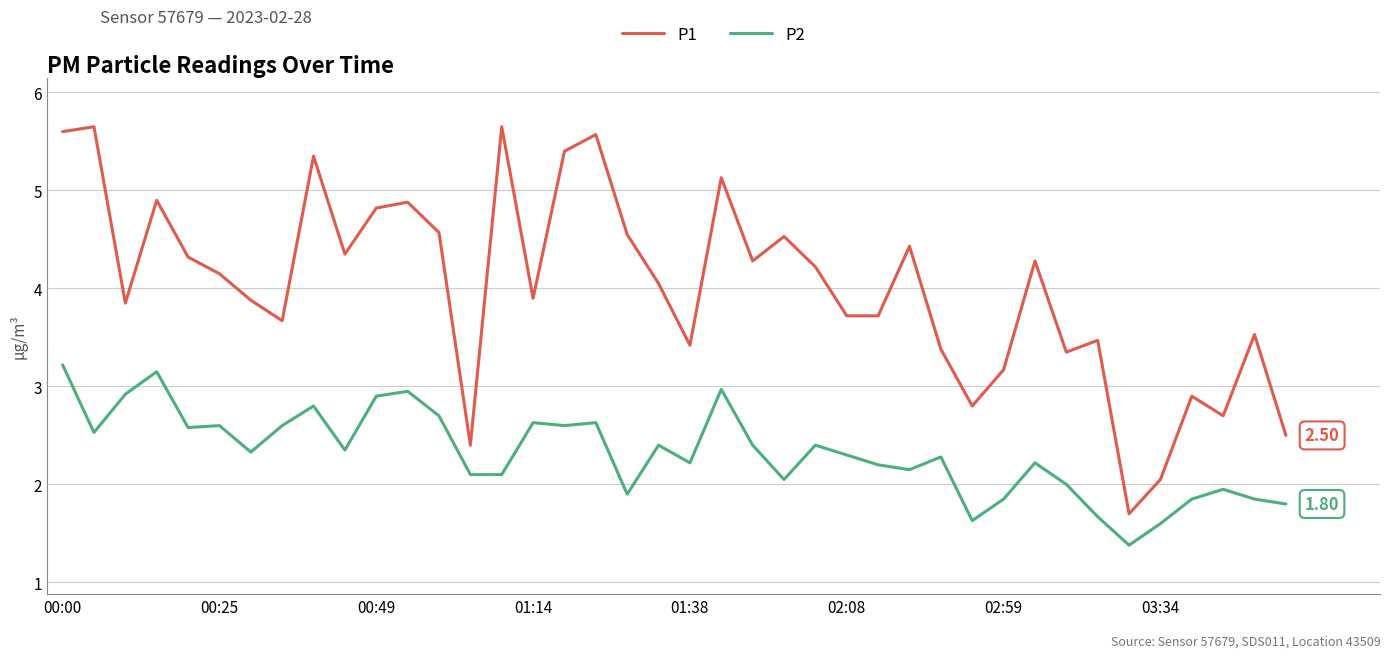

What are all the series names shown in the legend?

P1, P2